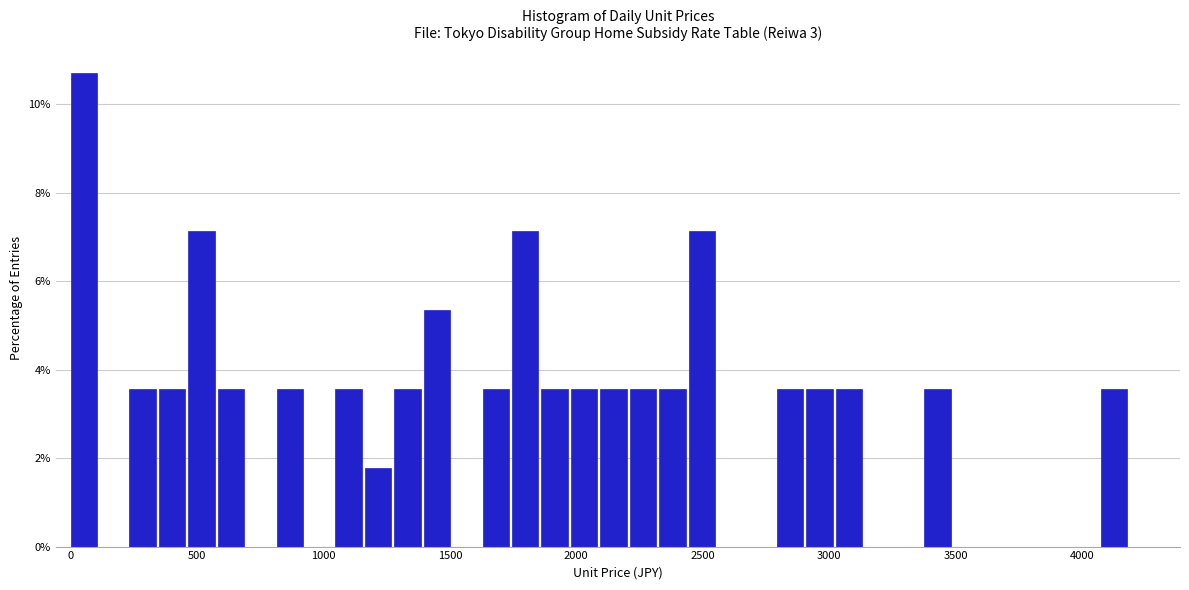

Read against the x-axis, roughly where is the centre of the tallest bar?

50